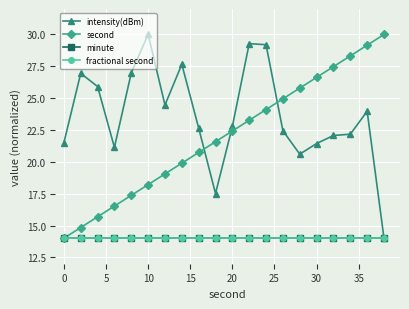

Is this an area chart (filled region under the line)?

No